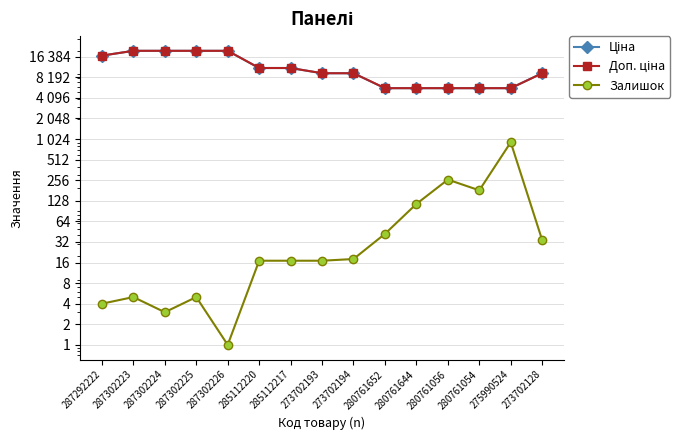

True or false: Залишок has more than 2 points higher than both neighbors.

True